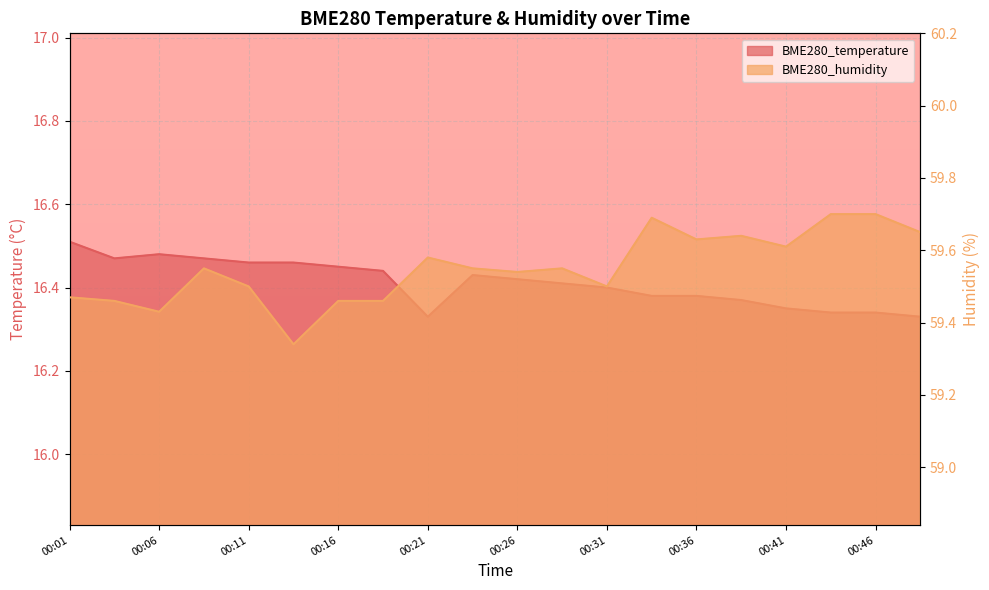

Reading left to right, transcribe all the data shown in this chart.

BME280_temperature: 16.5	16.5	16.5	16.5	16.5	16.5	16.4	16.4	16.3	16.4	16.4	16.4	16.4	16.4	16.4	16.4	16.4	16.3	16.3	16.3
BME280_humidity: 59.5	59.5	59.4	59.5	59.5	59.3	59.5	59.5	59.6	59.5	59.5	59.5	59.5	59.7	59.6	59.6	59.6	59.7	59.7	59.6